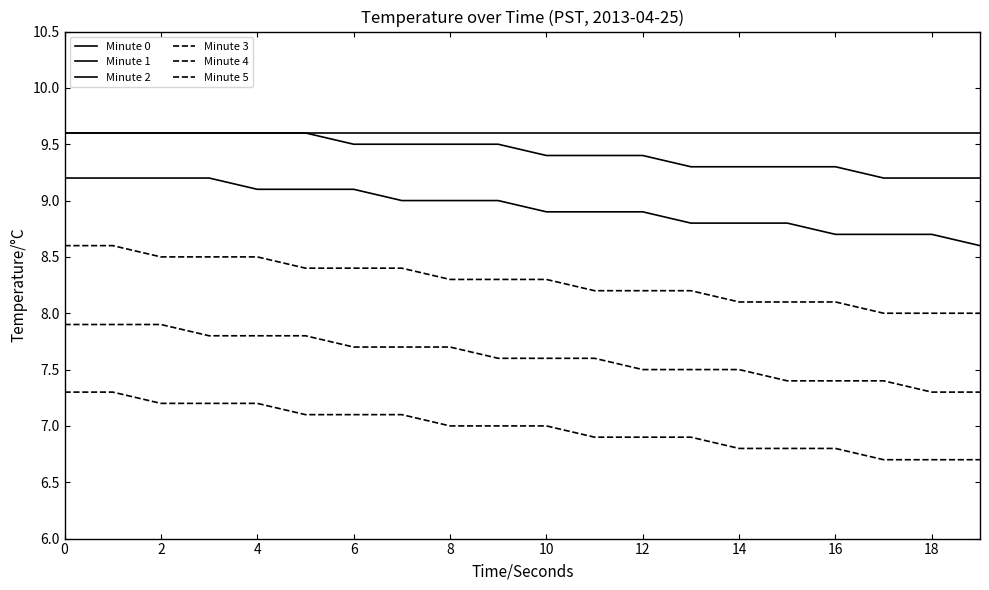

Does the chart display data point markers on the line(s)?

No